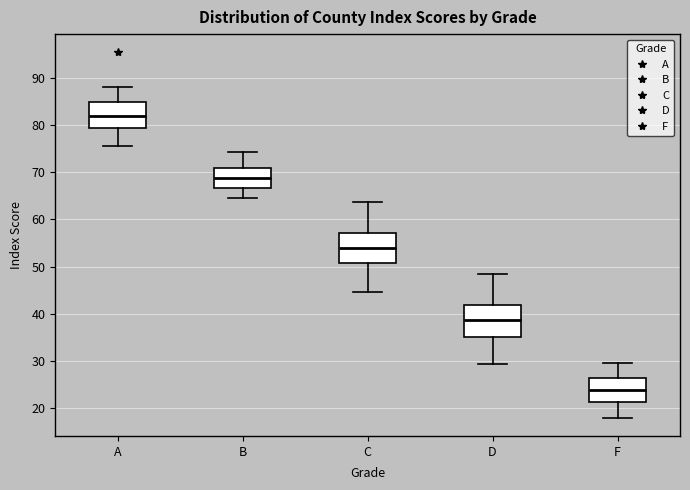

Reading left to right, read every box against the y-axis: the position of its median line, the range the box covers, and the ends of its whiskers. The values are not printed on the chart, so give them approximately, as read against the axis.

A: median 82, box 79 to 85, whiskers 76 to 88
B: median 69, box 67 to 71, whiskers 65 to 74
C: median 54, box 51 to 57, whiskers 45 to 64
D: median 39, box 35 to 42, whiskers 29 to 48
F: median 24, box 21 to 27, whiskers 18 to 30